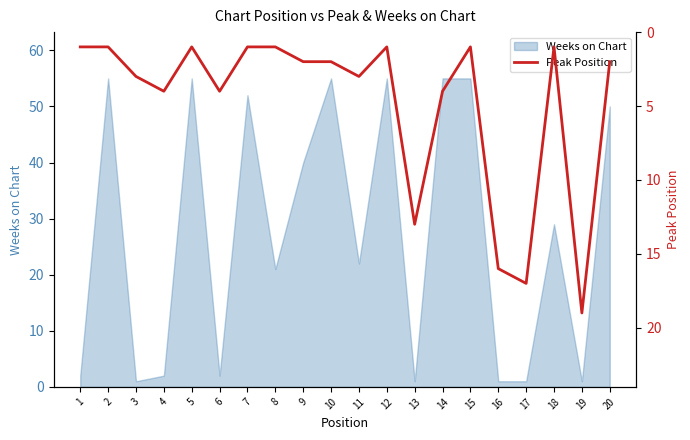

Where is the data nearest to the value 10?

13